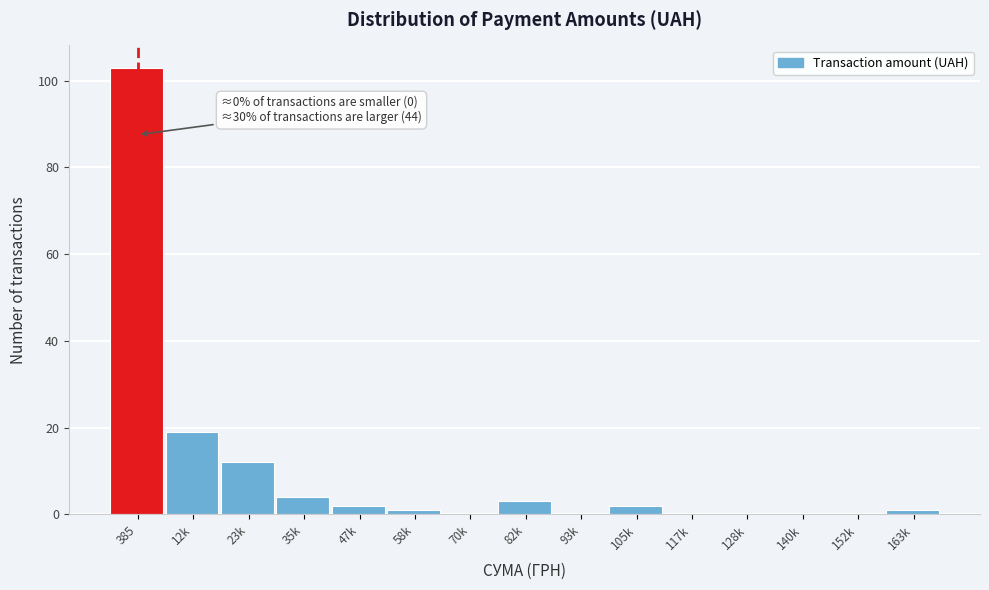

Reading left to right, list all the values displayed in this chart.

385=103	12k=19	23k=12	35k=4	47k=2	58k=1	70k=0	82k=3	93k=0	105k=2	117k=0	128k=0	140k=0	152k=0	163k=1